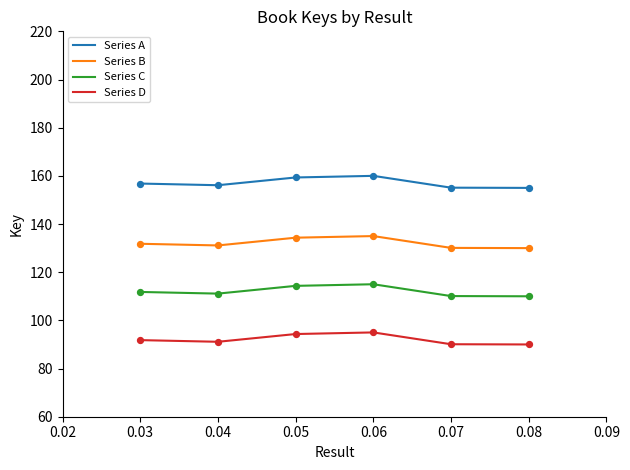

At how many categories does at least one series exceed 124?

6